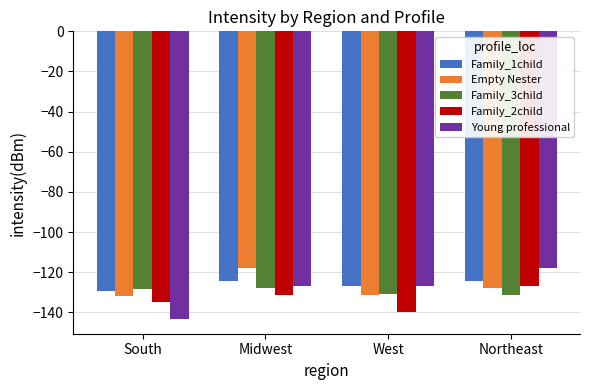

What position from the right is South?

4